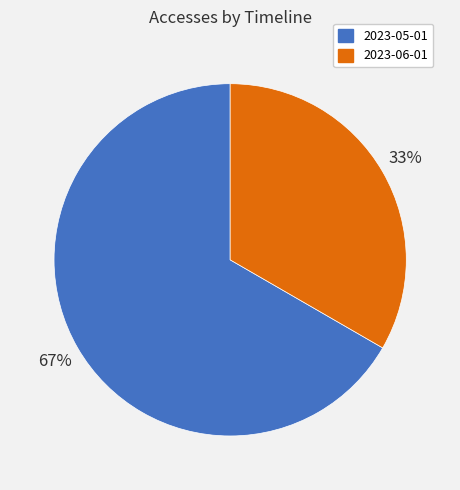

Is the sum of 2023-06-01 and 2023-05-01 greater than half?

Yes